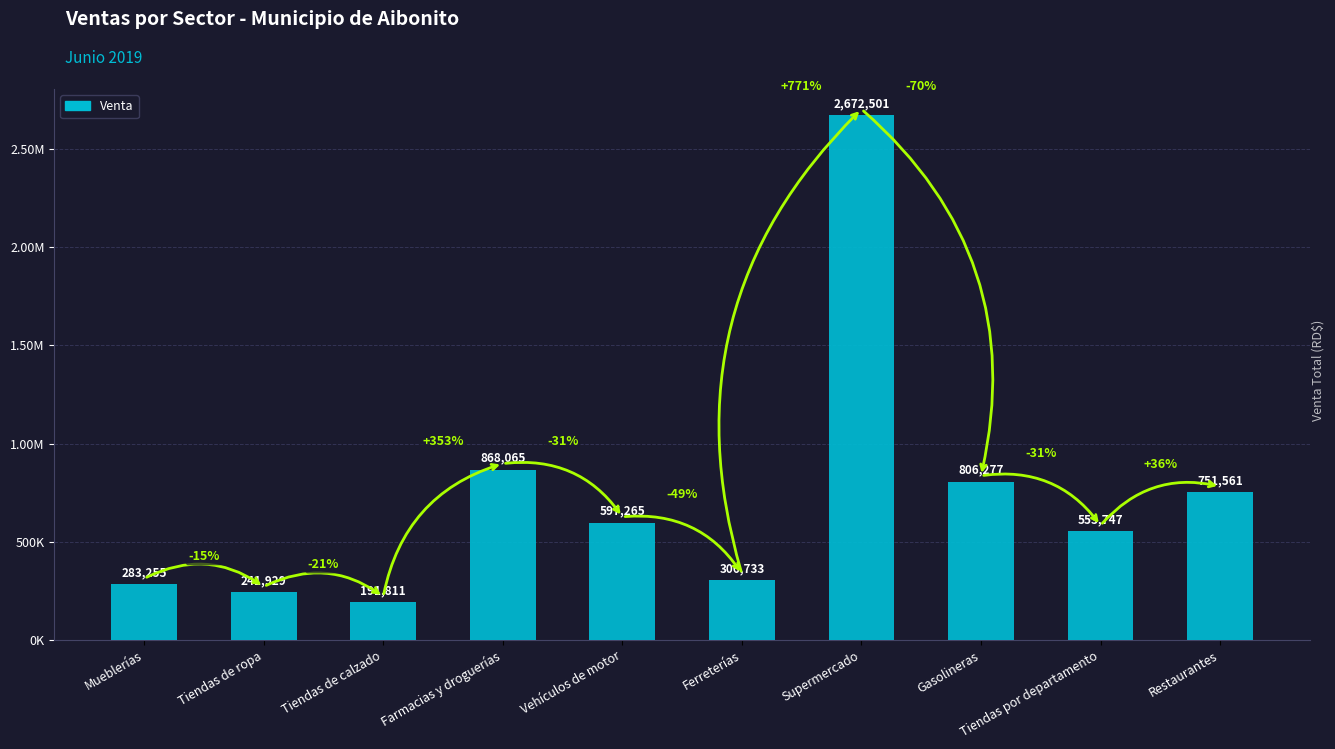

What is the average value?

727314.4